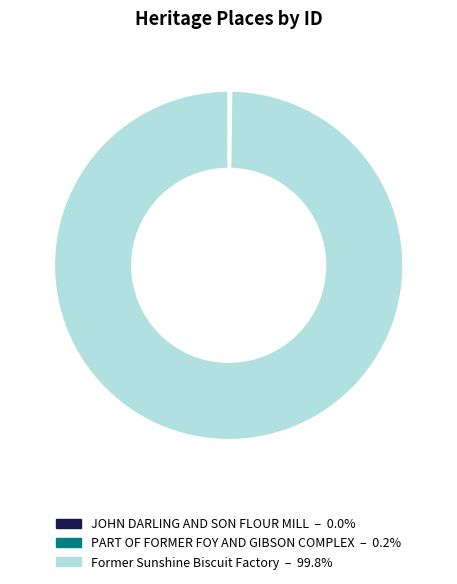

Is there any slice that represents more than half of the pie?

Yes